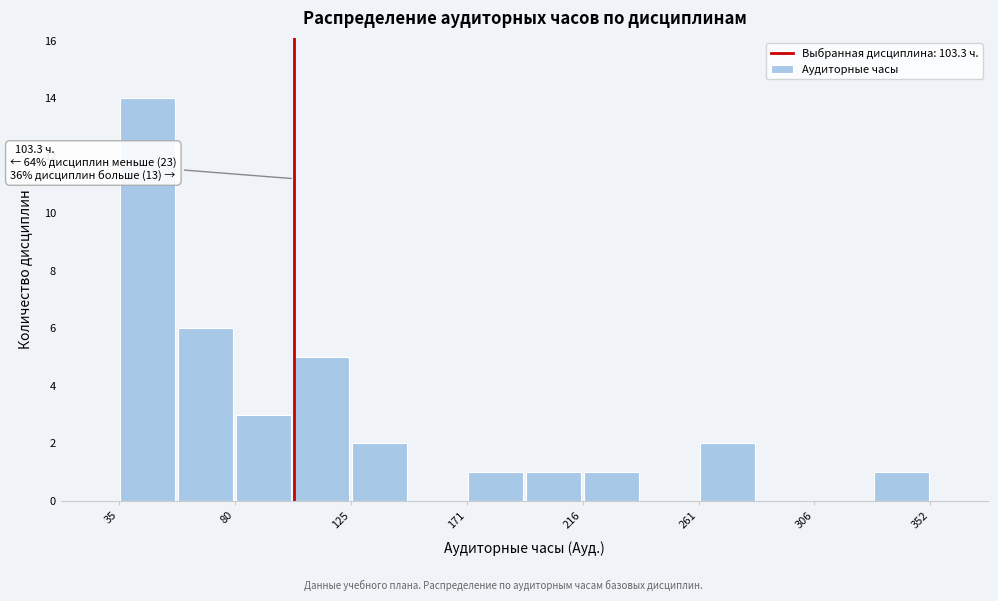

Over which range of the x-axis is the bar tallest?

35 to 60